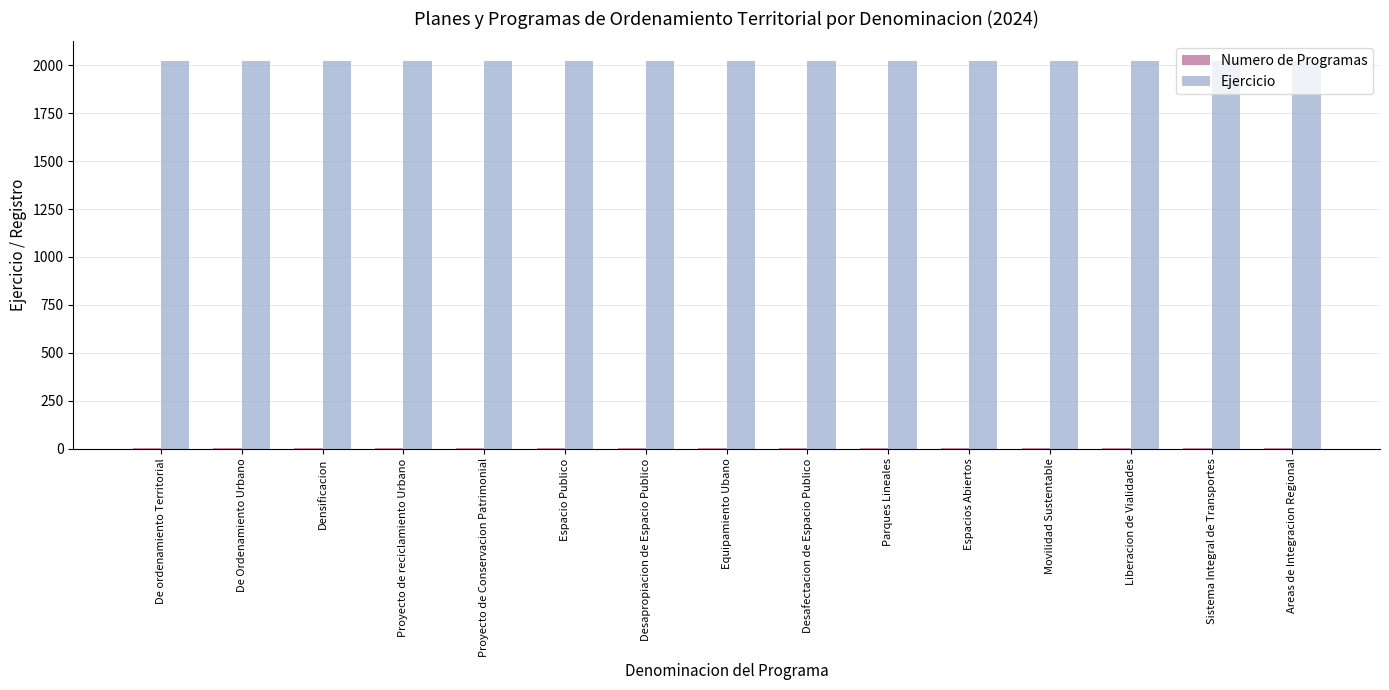

Which series has the largest total across all categories?

Ejercicio